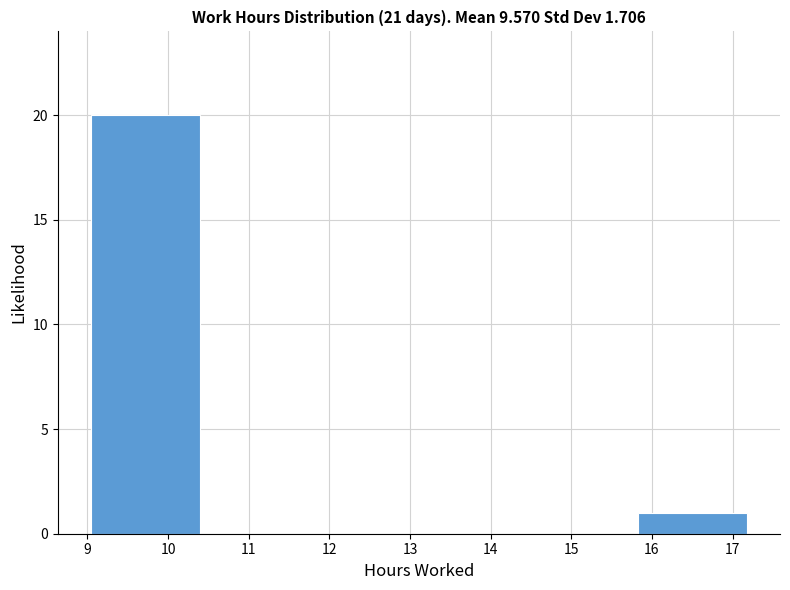

What is the height of the bar covering 9.0 to 10.4 on the x-axis? Neither the bar edges nor the heights are printed on the chart, so give them approximately, as read against the axes.

20